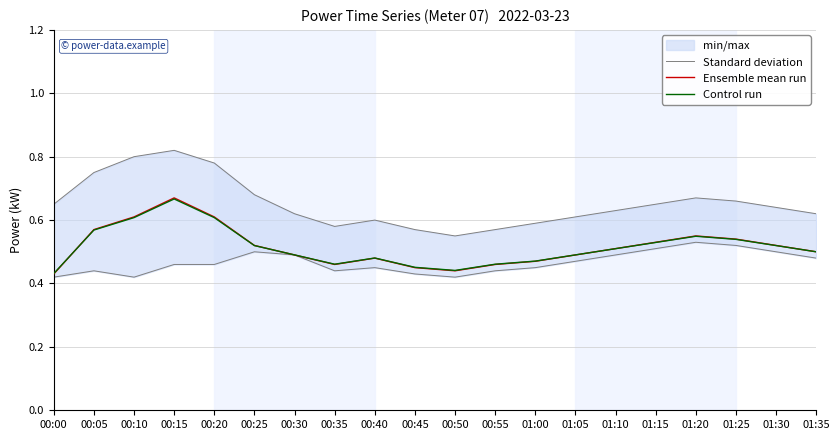

True or false: Ensemble mean run has more than 0 interior local peaks.

True